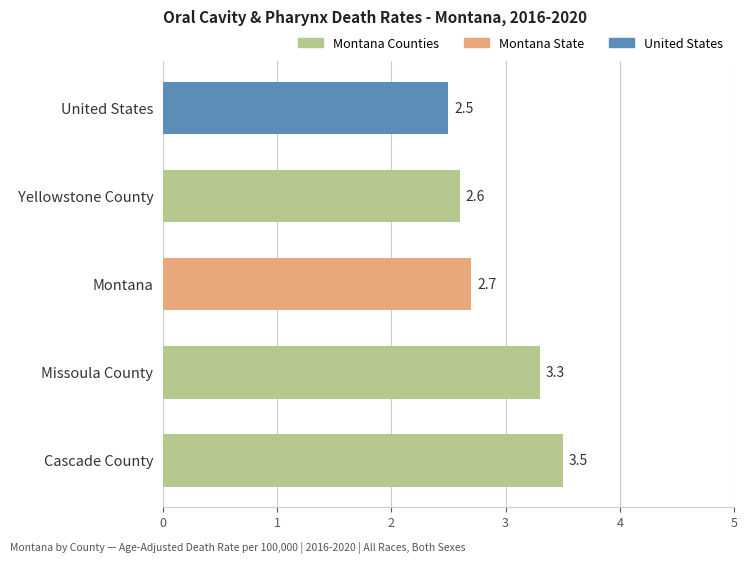

Reading top to bottom, what are all the values shown in this chart?

2.5	2.6	2.7	3.3	3.5